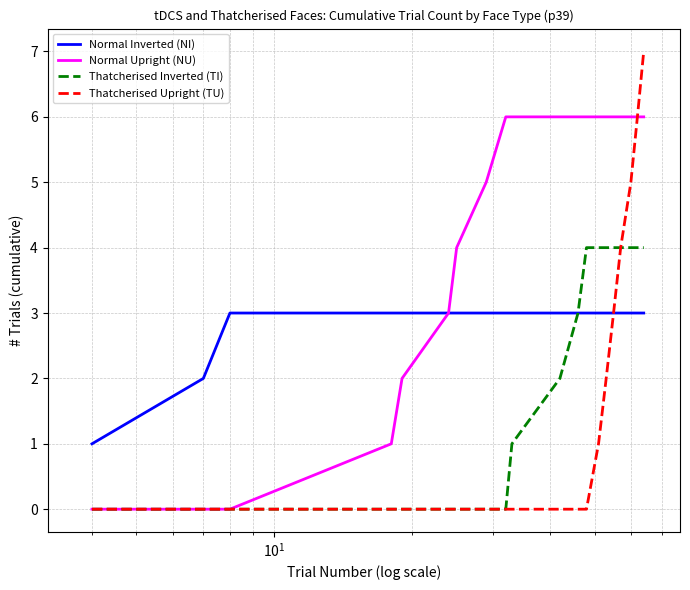

What is the sum of all Thatcherised Upright (TU) values?

28